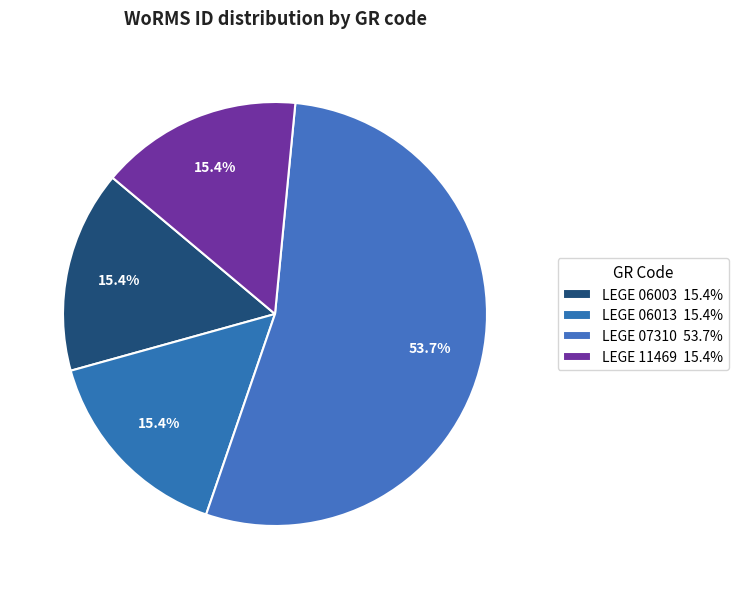

How many slices are in this pie chart?

4